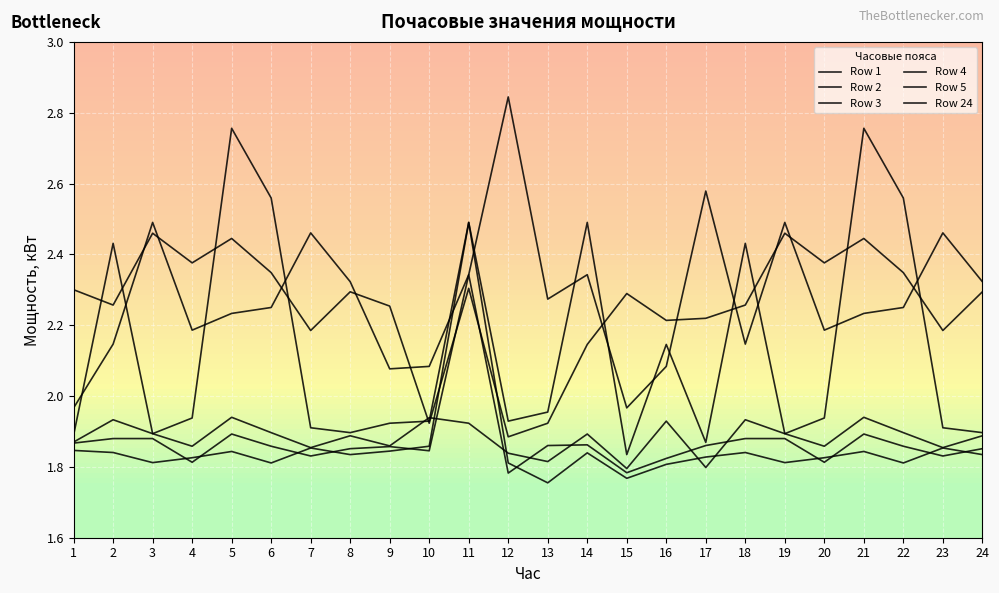

List the series in order of their peak value, highest first.

Row 1, Row 2, Row 5, Row 24, Row 4, Row 3